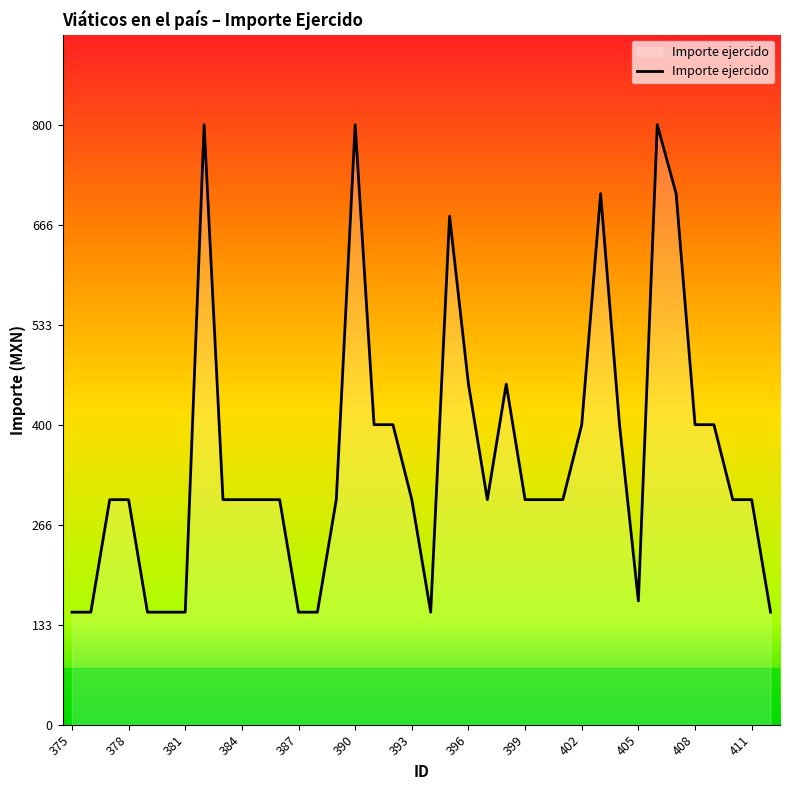

What is the difference between the maximum and minimum values?

650